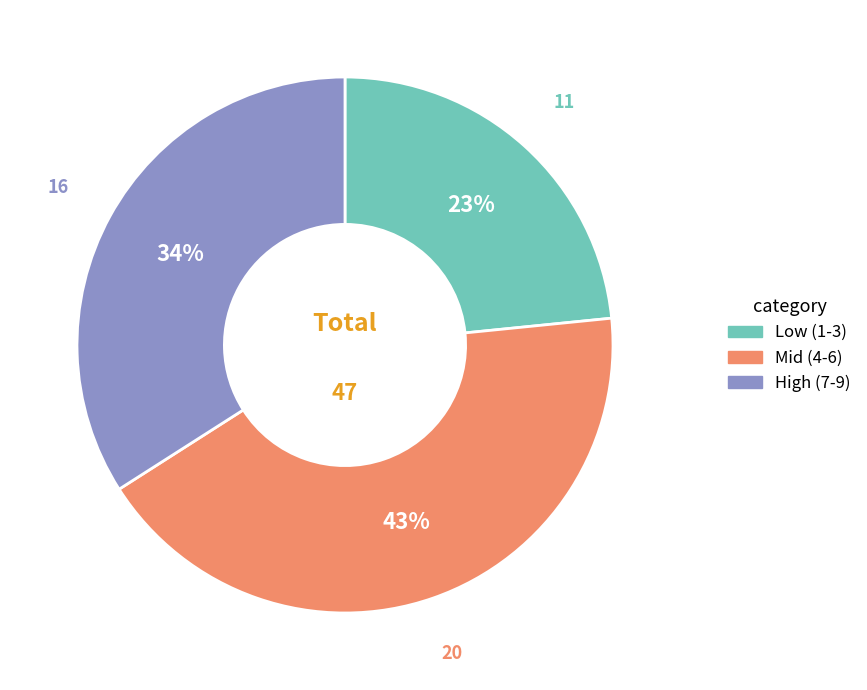

True or false: Mid (4-6) accounts for 43% of the total.

True